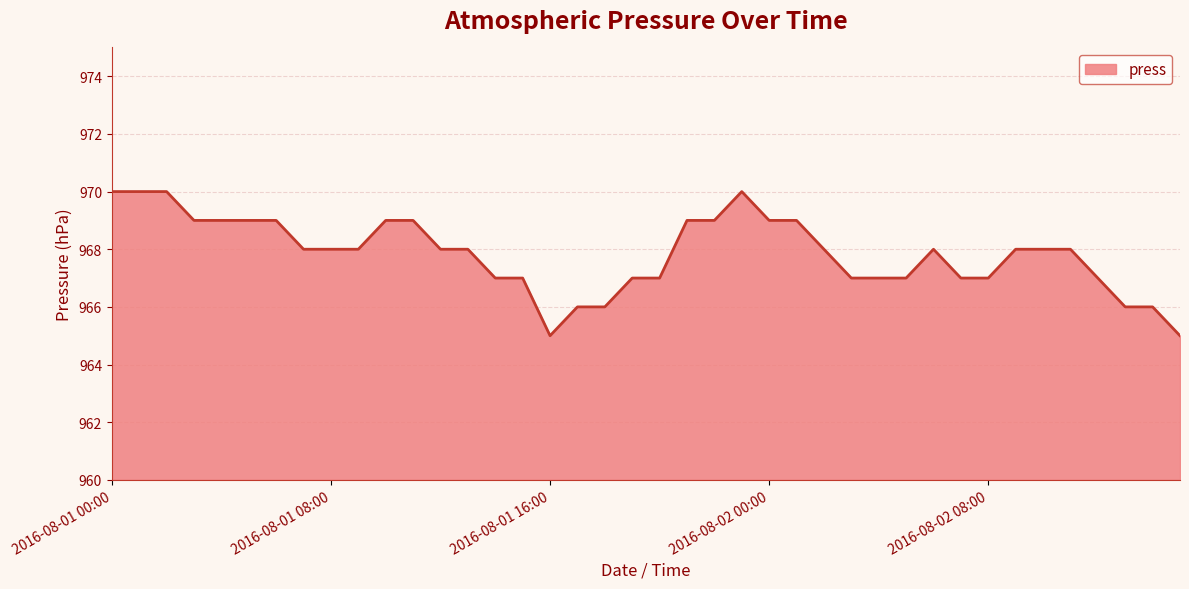

What is the minimum value shown in the chart?

965